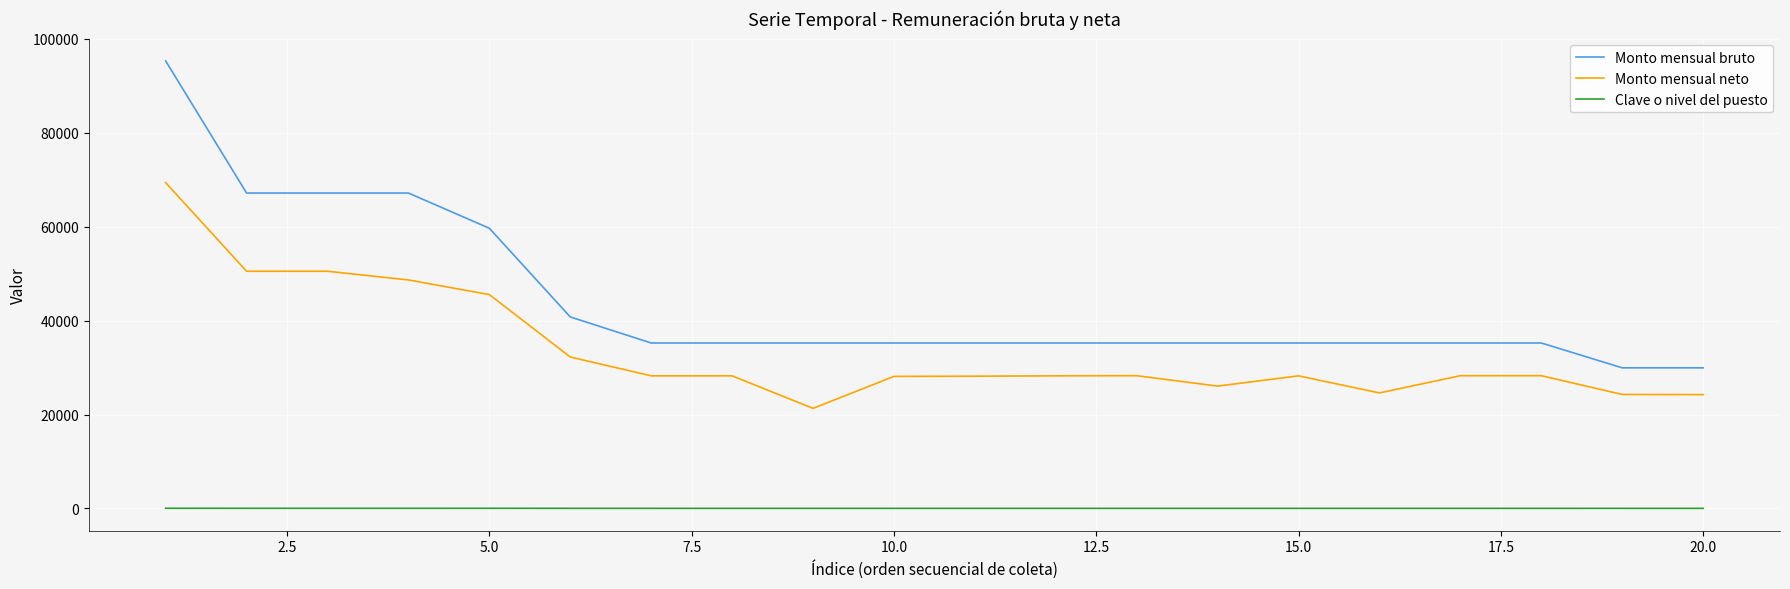

What is the difference between the maximum and minimum values in the Monto mensual bruto series?

65372.0